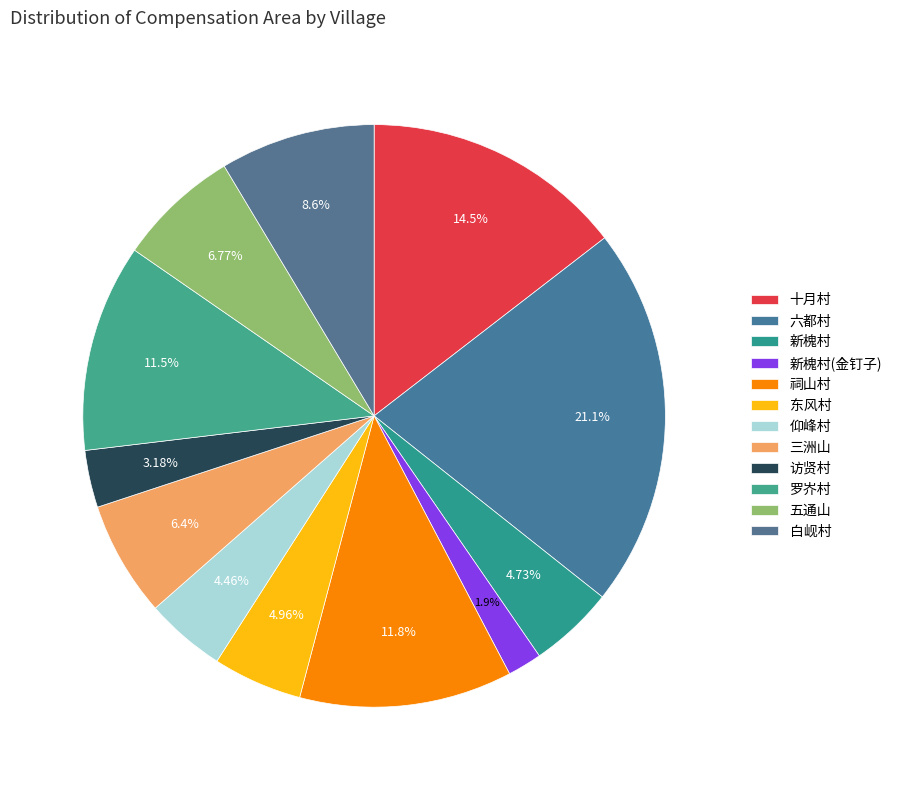

To the nearest percent, what is the combined percentage of 六都村 and 仰峰村?

26%